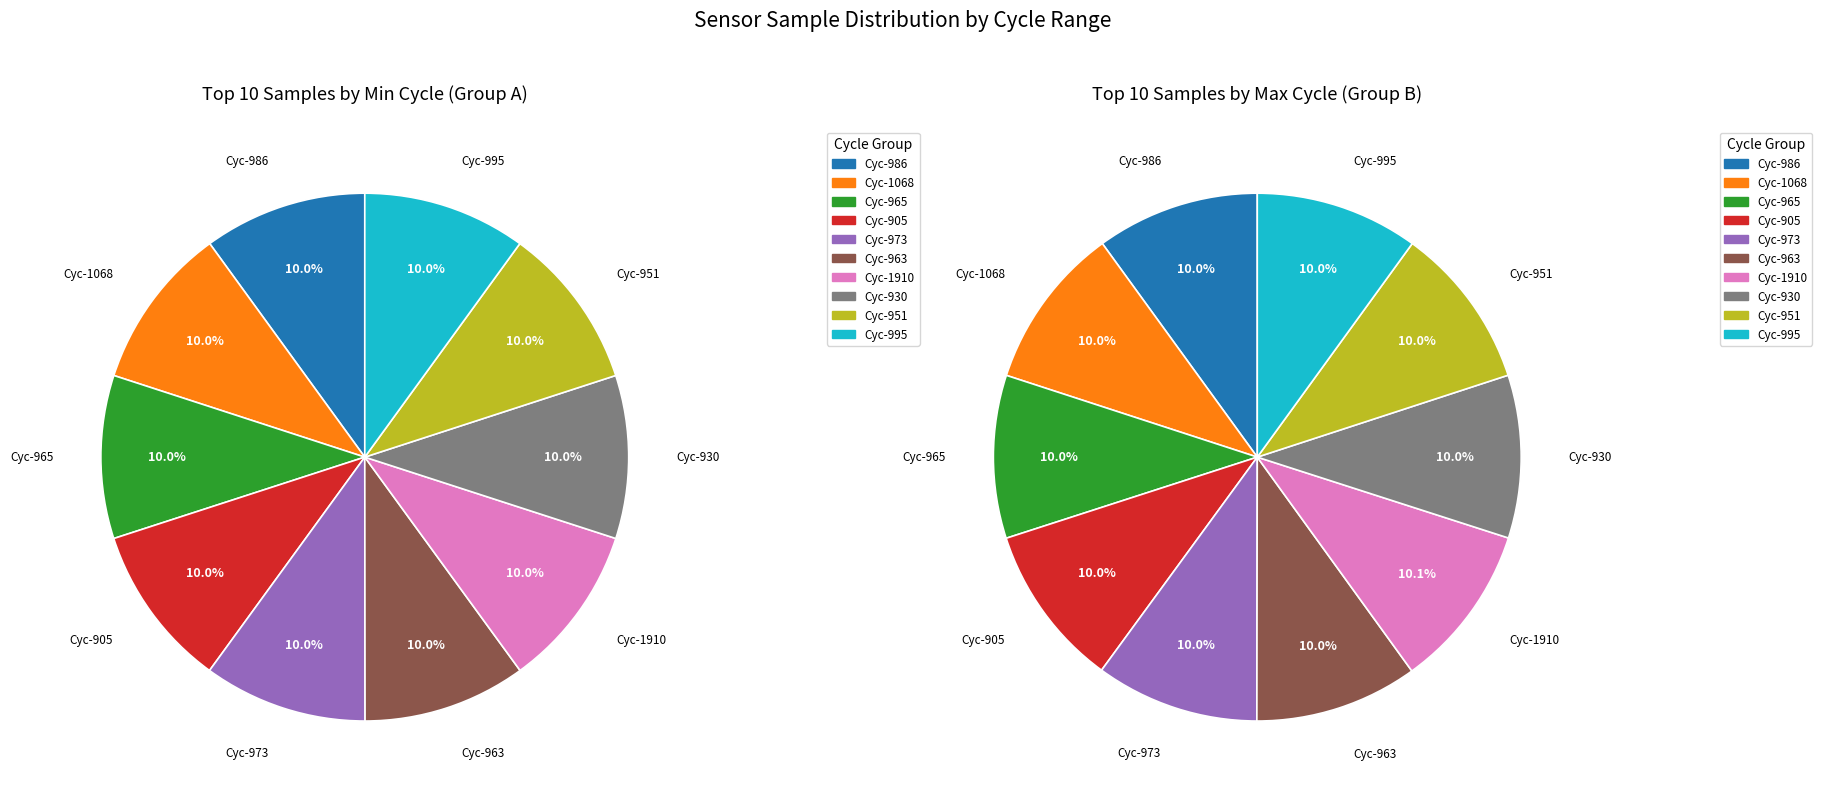

How many slices are in this pie chart?

10